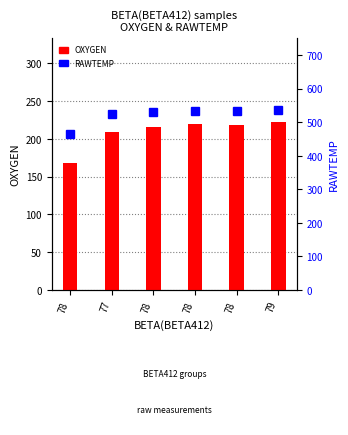

What are all the series names shown in the legend?

OXYGEN, RAWTEMP